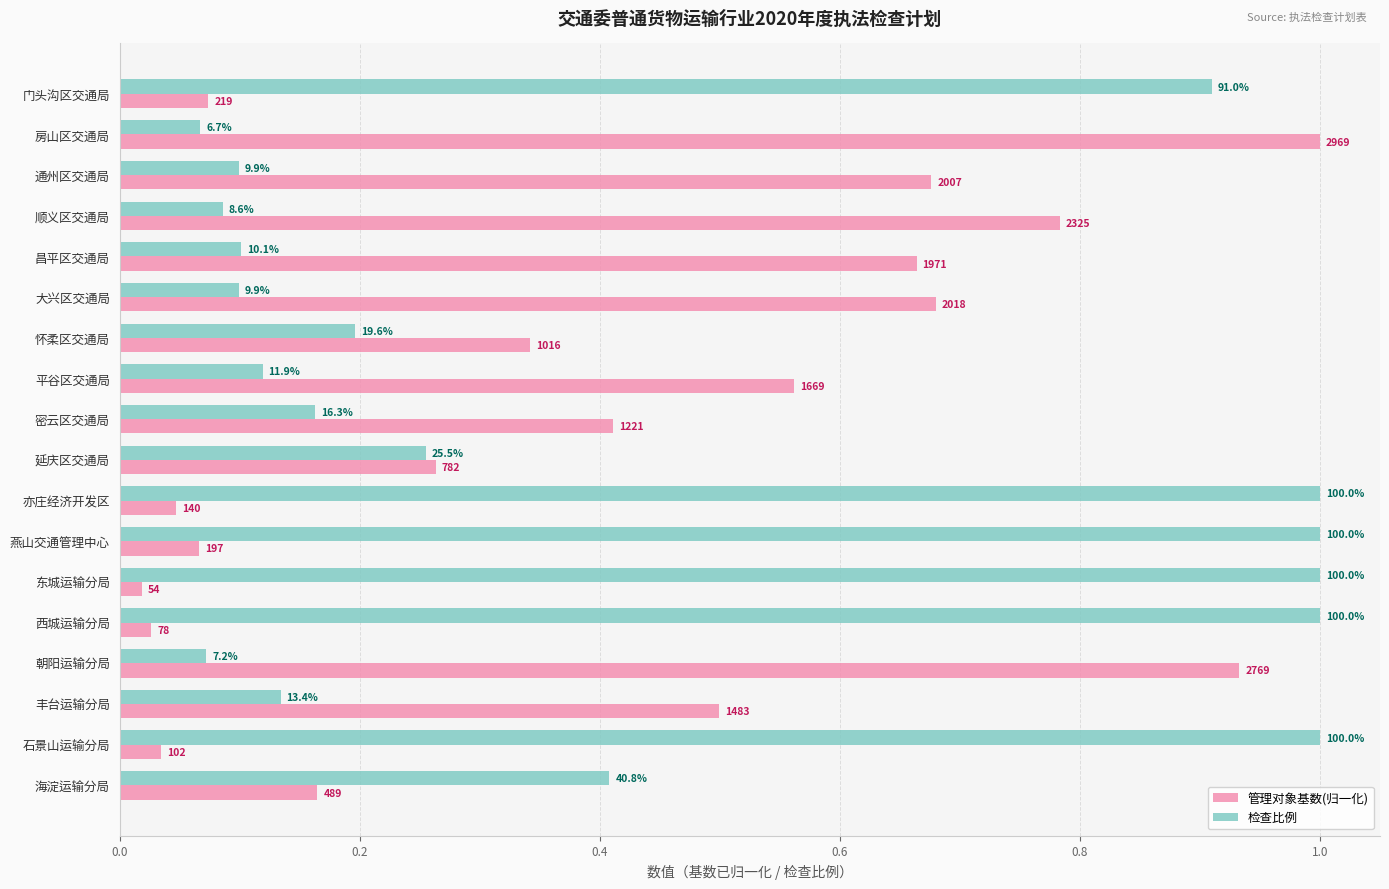

What are all the series names shown in the legend?

管理对象基数(归一化), 检查比例